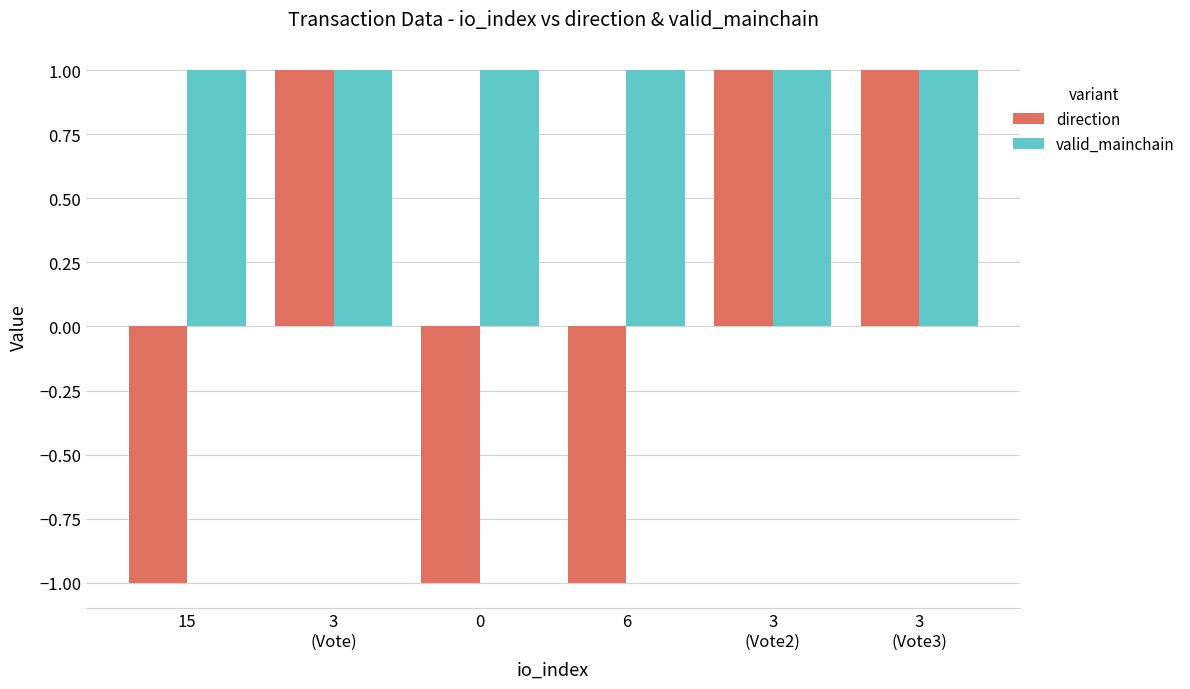

Rank the series by their average value, from lowest to highest.

direction, valid_mainchain